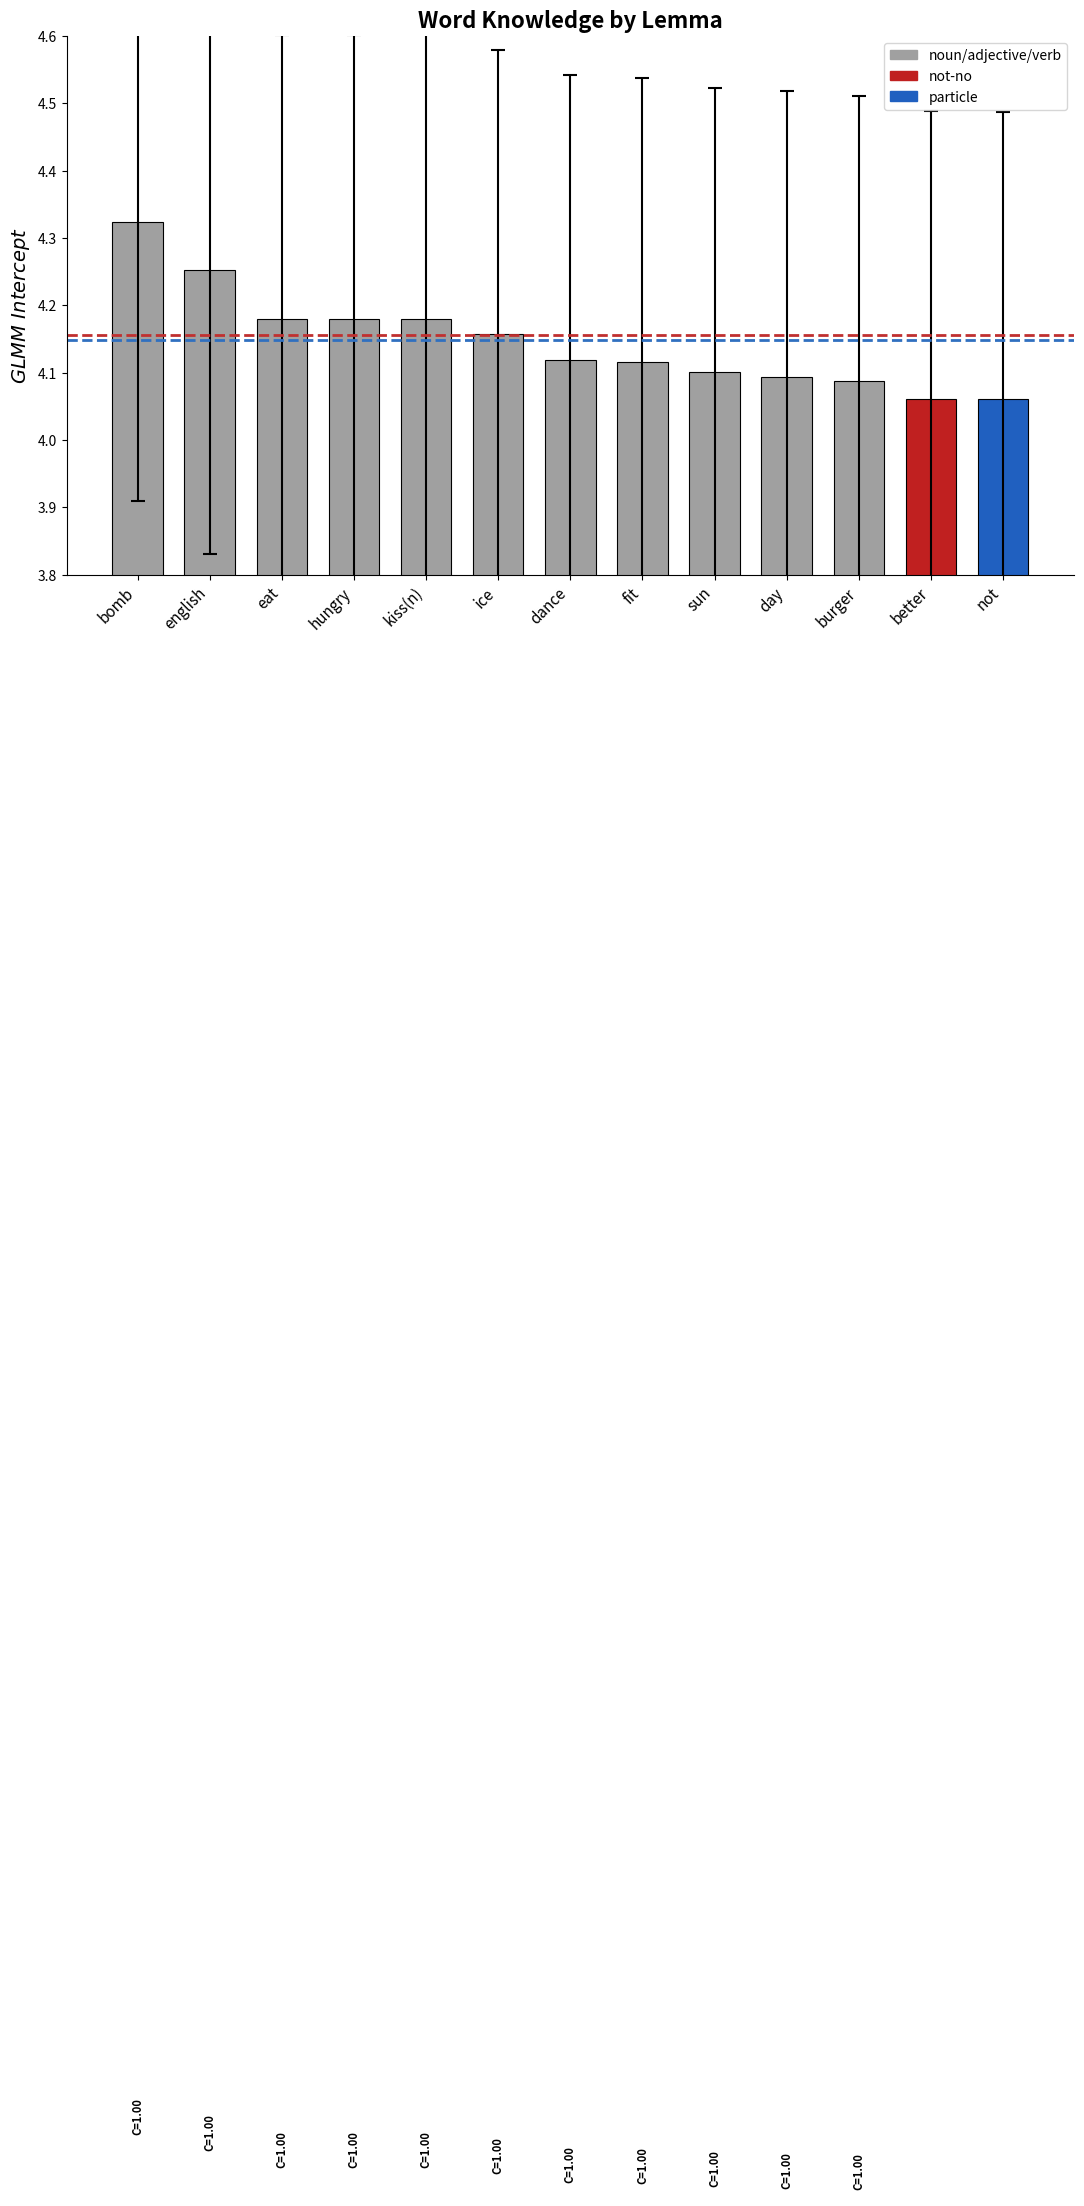

What is the label of the 10th bar from the left?

day